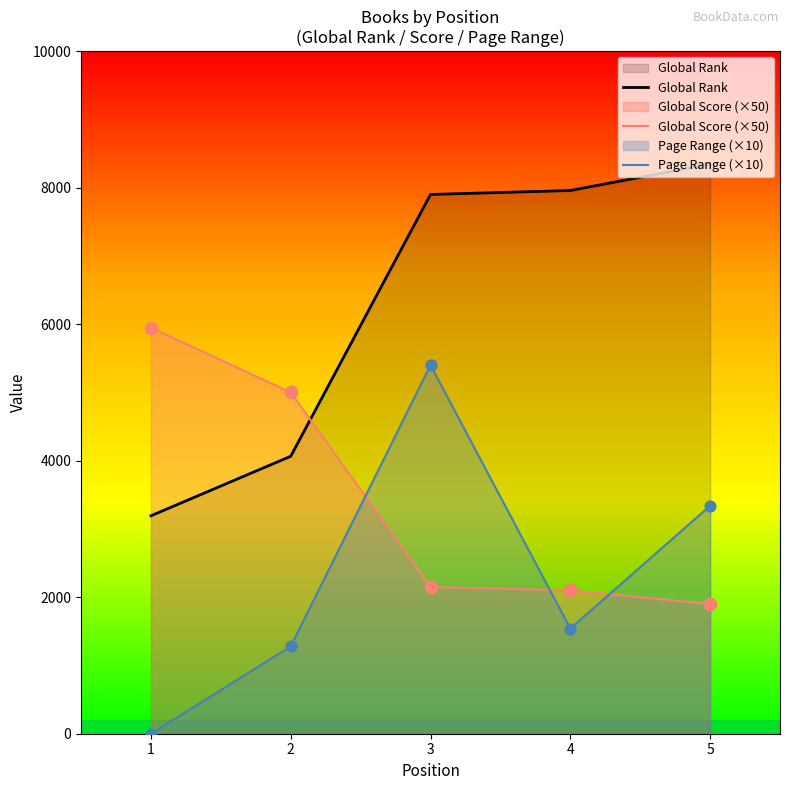

What is the total value across all series at 5?

13586